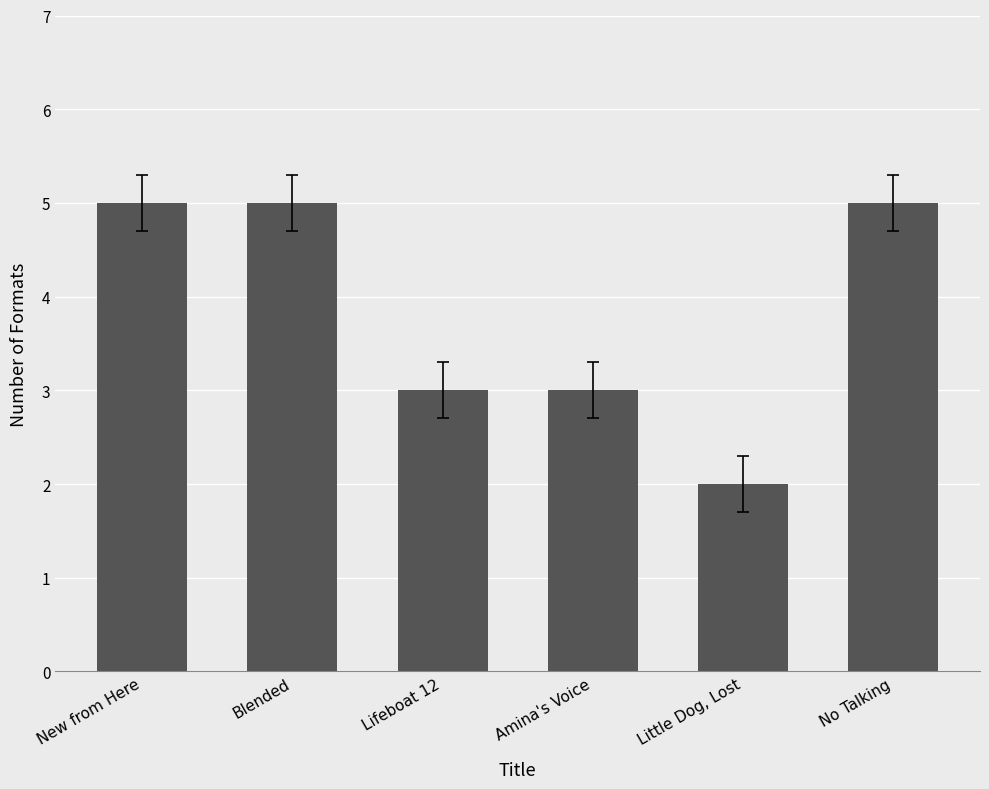

What is the maximum value shown in the chart?

5